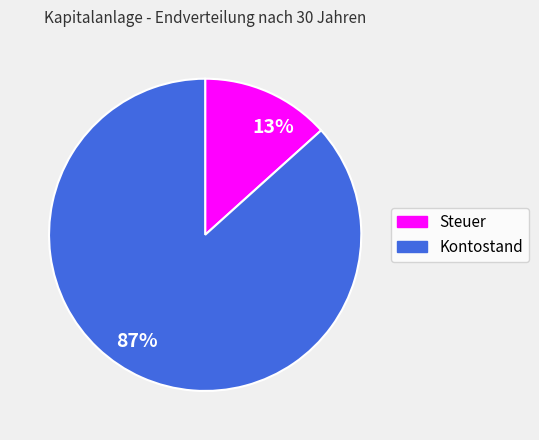

True or false: Kontostand accounts for 87% of the total.

True